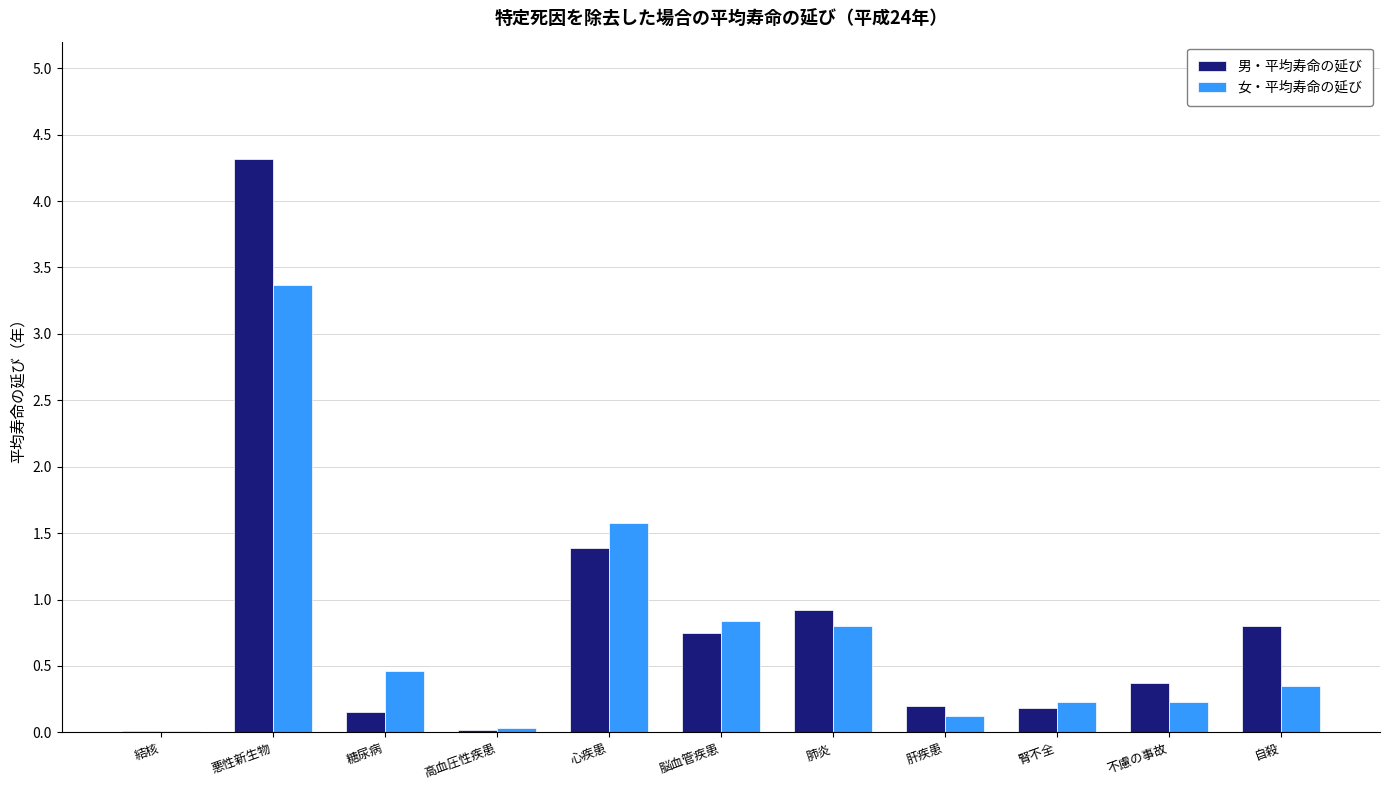

Is it true that 男・平均寿命の延び equals 0.3 at 脳血管疾患?

False